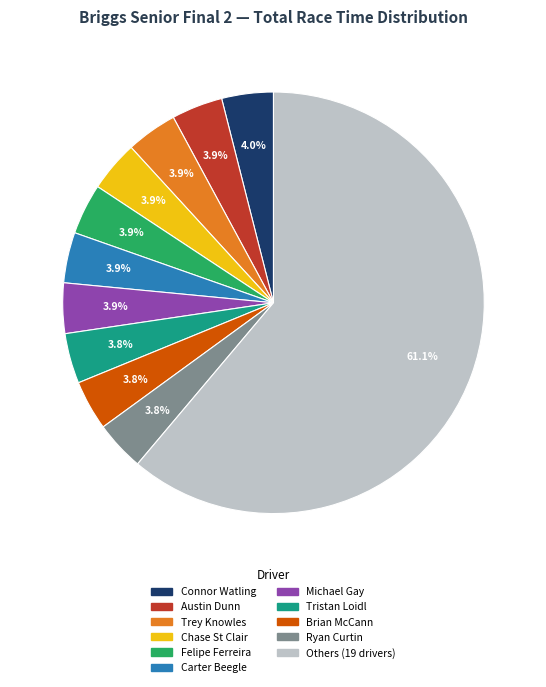

Does any single category account for the majority?

Yes